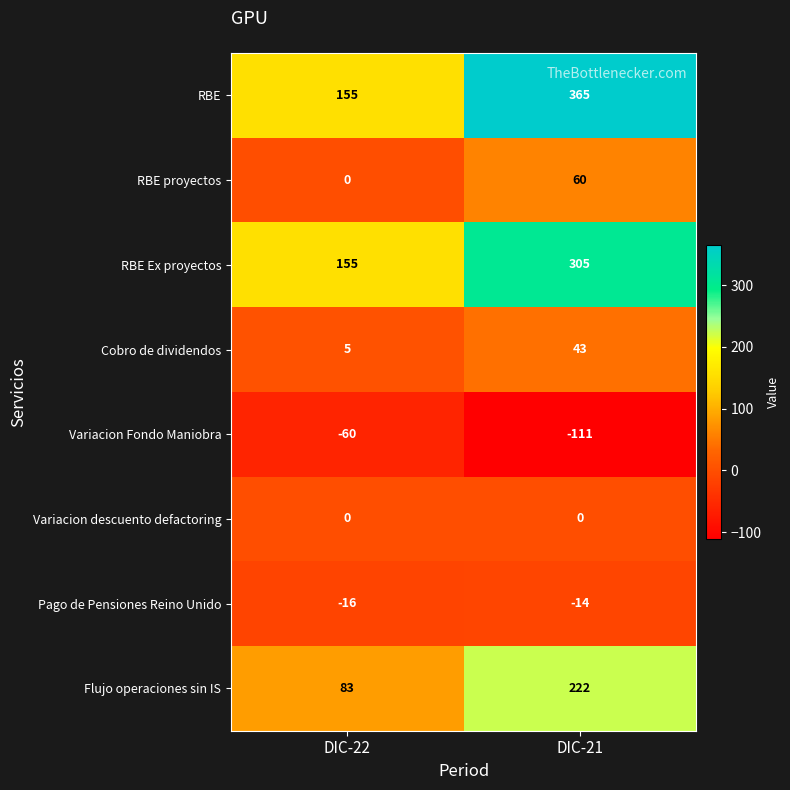

What is the maximum value shown in the chart?

365